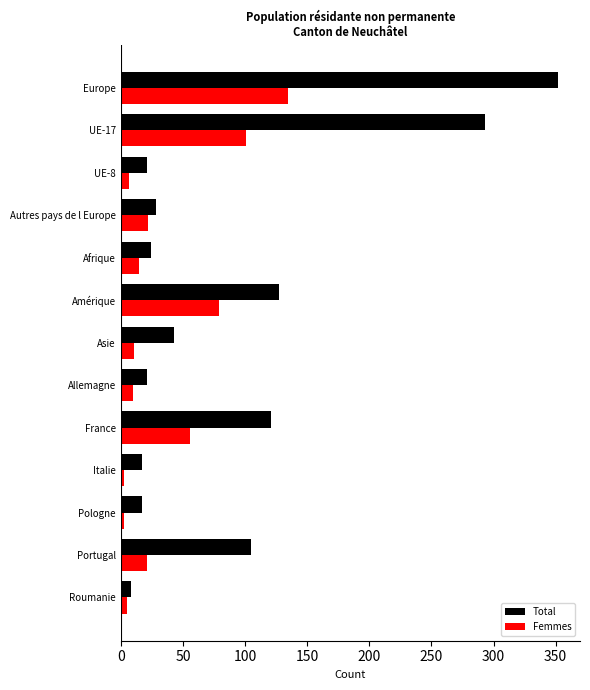

What is the highest value of the Femmes series?

135